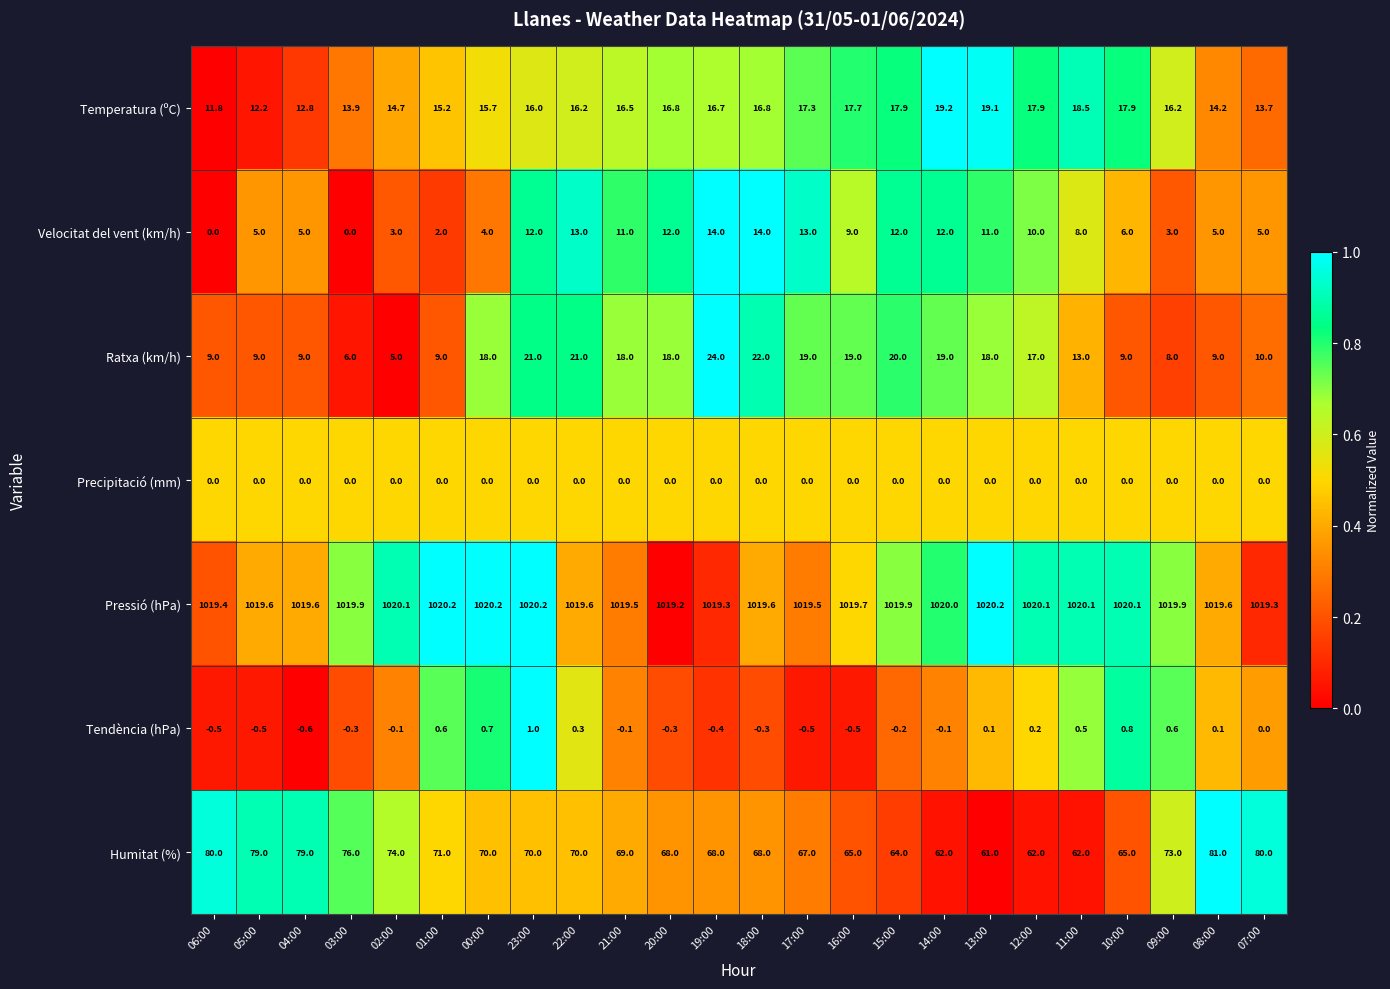

What is the sum of the Temperatura (ºC) values at 07:00 and 02:00?

28.4